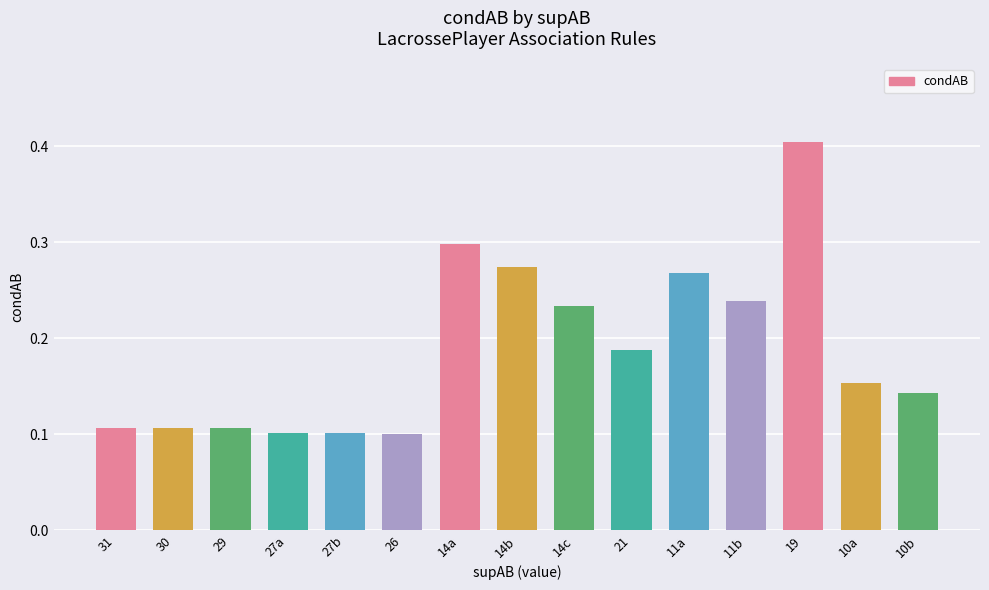

What position from the left is 11b?

12